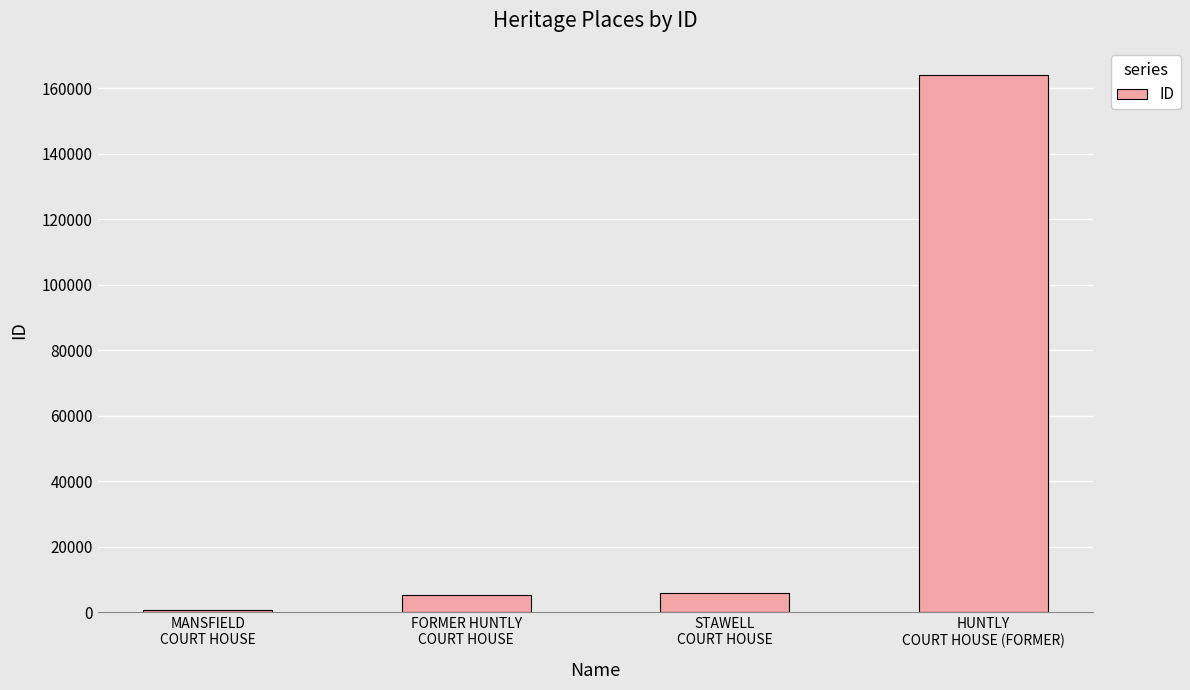

What is the difference between the maximum and minimum values?

163511